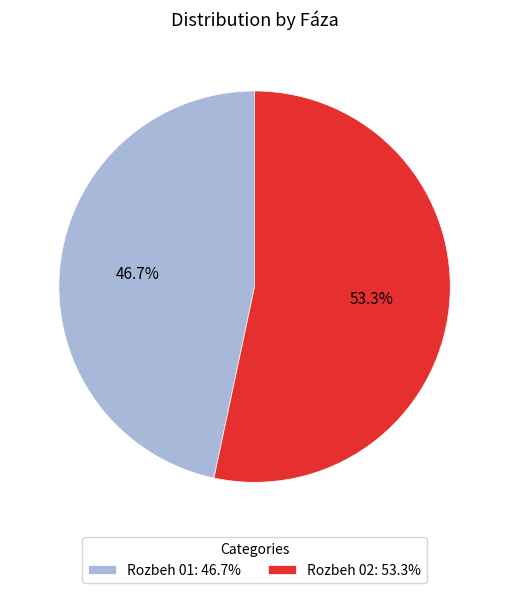

To the nearest percent, what percentage of the pie is Rozbeh 01?

47%